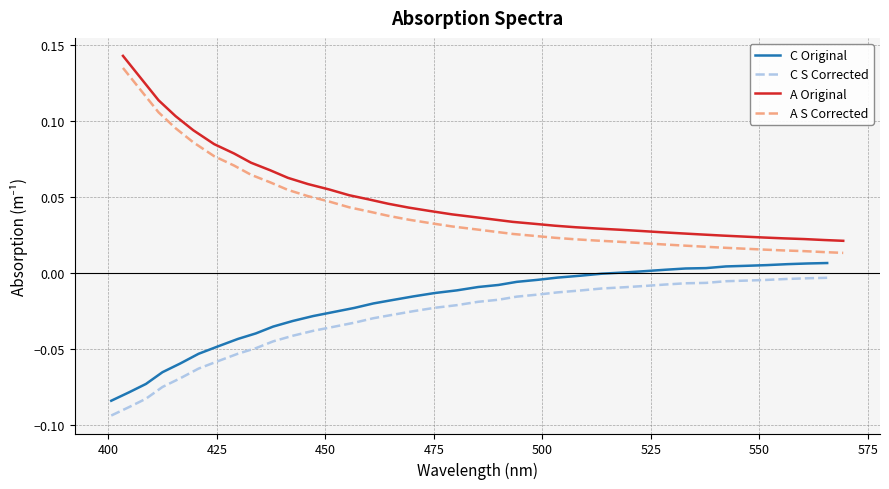

True or false: C Original and C S Corrected cross at least once.

False